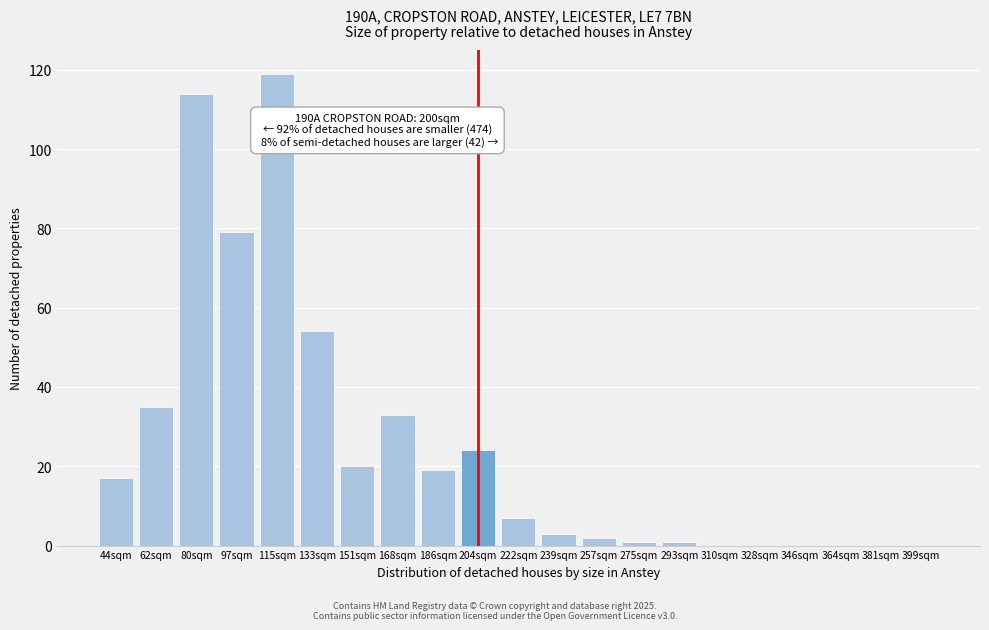

Reading left to right, what are all the values shown in this chart?

44sqm=17	62sqm=35	80sqm=114	97sqm=79	115sqm=119	133sqm=54	151sqm=20	168sqm=33	186sqm=19	204sqm=24	222sqm=7	239sqm=3	257sqm=2	275sqm=1	293sqm=1	310sqm=0	328sqm=0	346sqm=0	364sqm=0	381sqm=0	399sqm=0